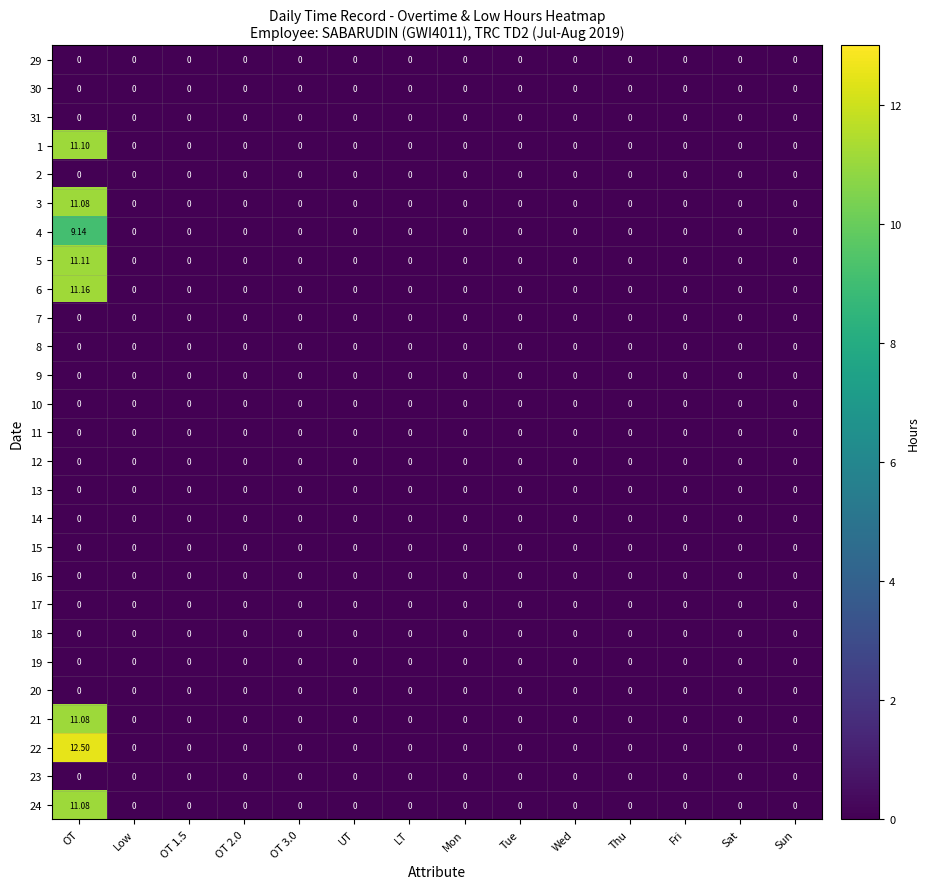

Which label corresponds to the largest value in the chart?

OT